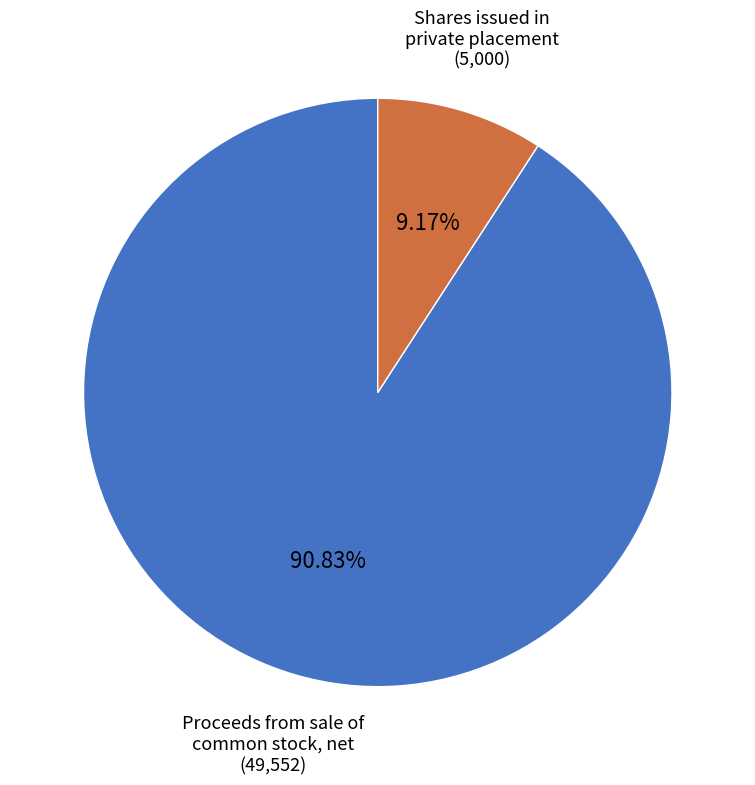

Which slice represents more than half of the pie?

Proceeds from sale of common stock, net